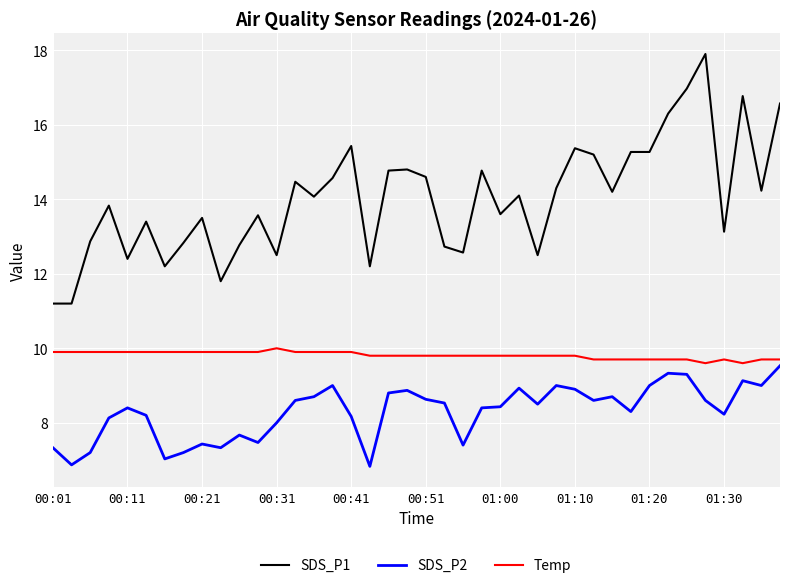

Rank the series by their average value, from lowest to highest.

SDS_P2, Temp, SDS_P1